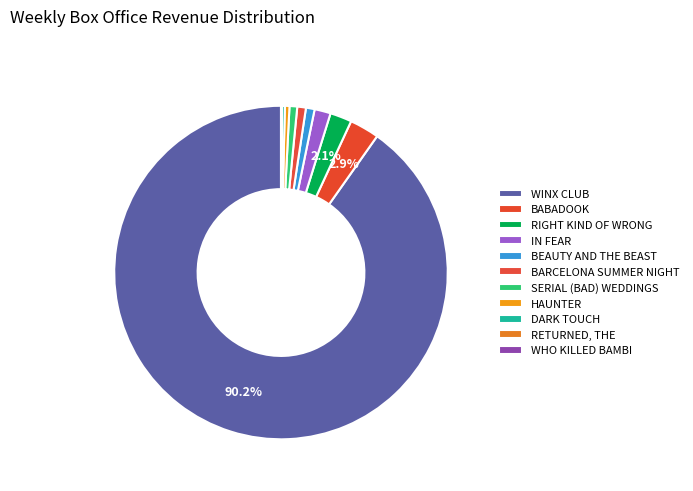

Is it true that DARK TOUCH is 0% of the pie?

True